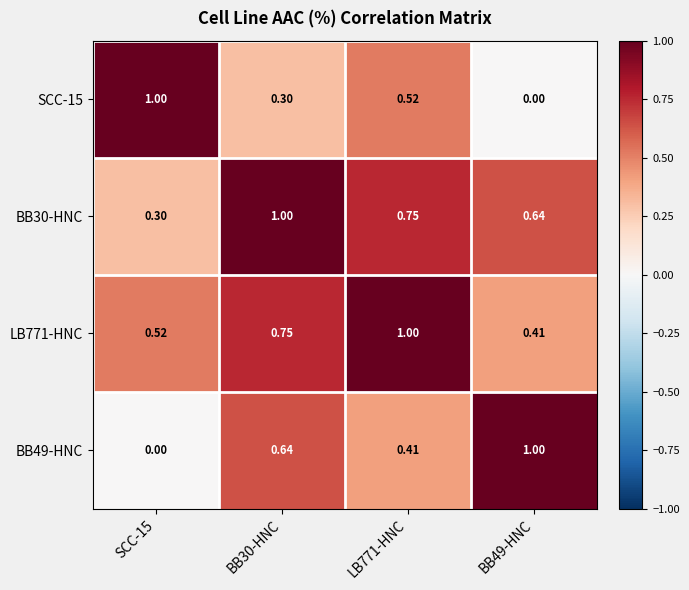

Is the value of BB30-HNC at BB30-HNC greater than the value of SCC-15 at BB49-HNC?

Yes